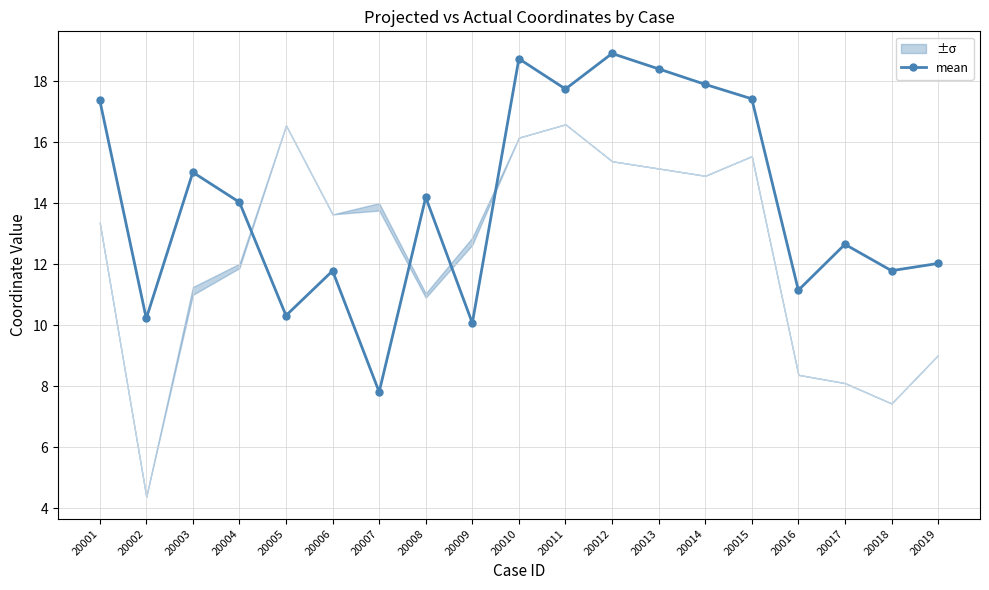

What is the average value?

14.1